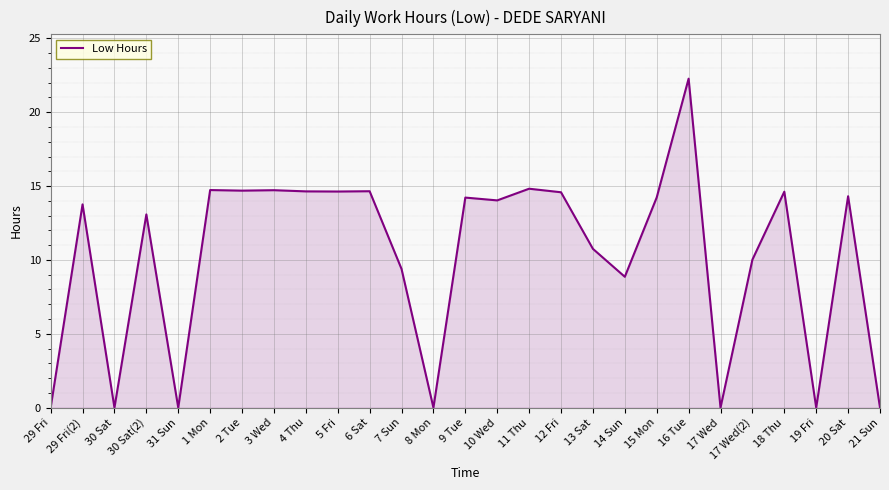

Between 29 Fri and 5 Fri, which is larger?

5 Fri